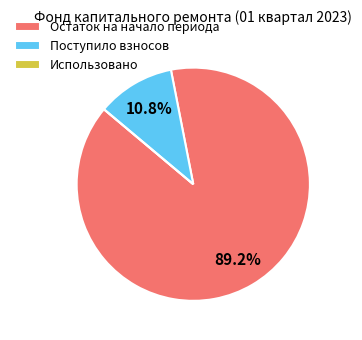

Does Поступило взносов represent more than half of the total?

No